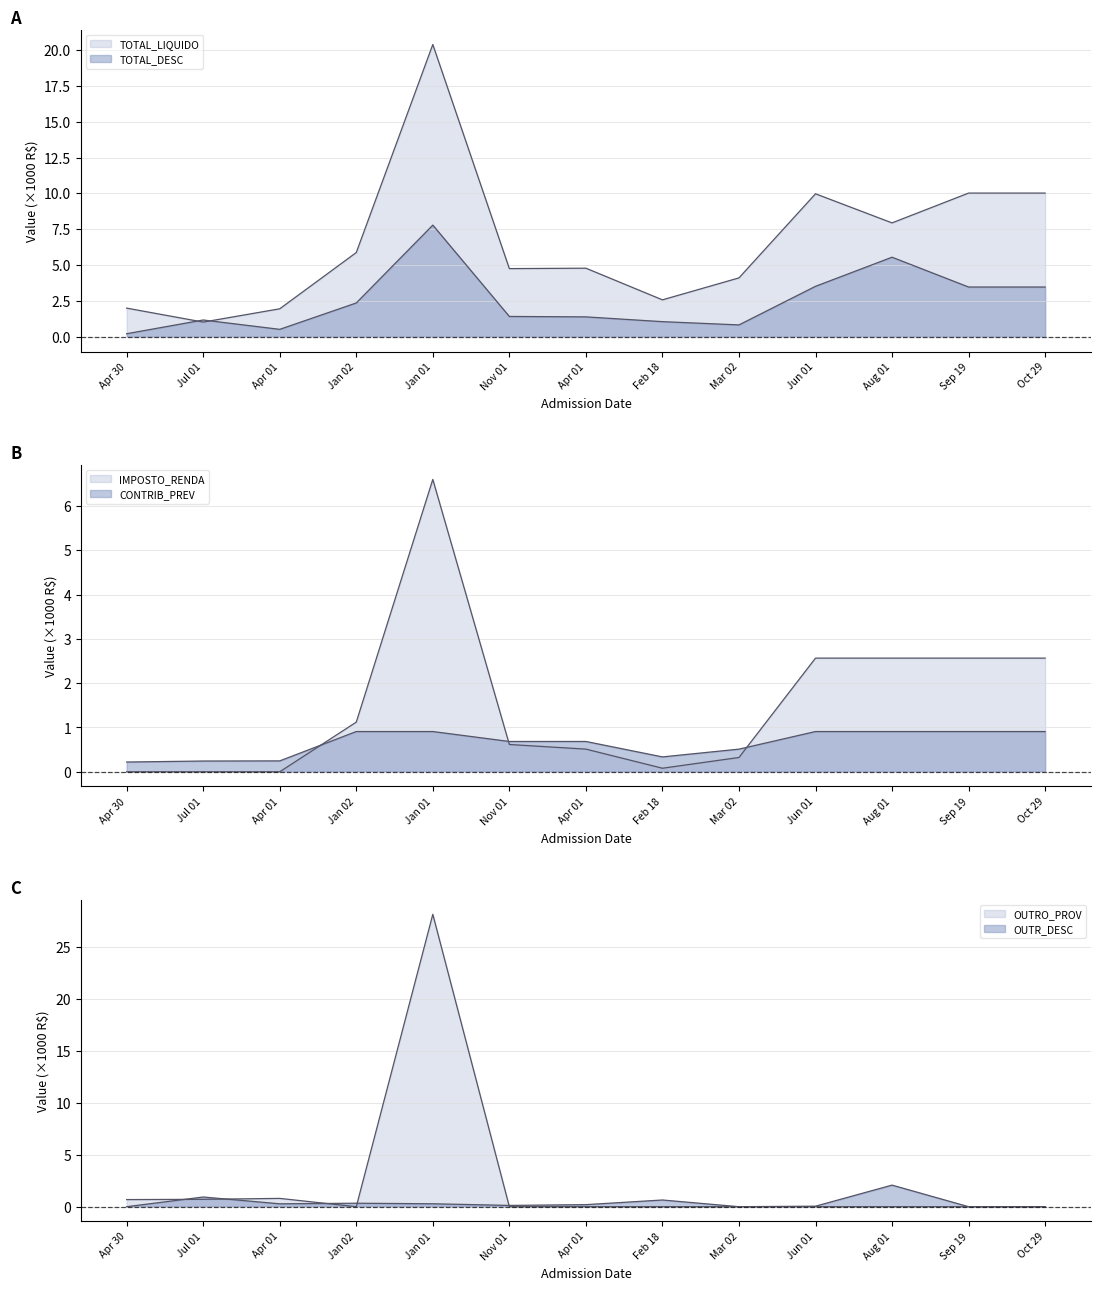

What is the total value across all series at Oct 29?

17.0